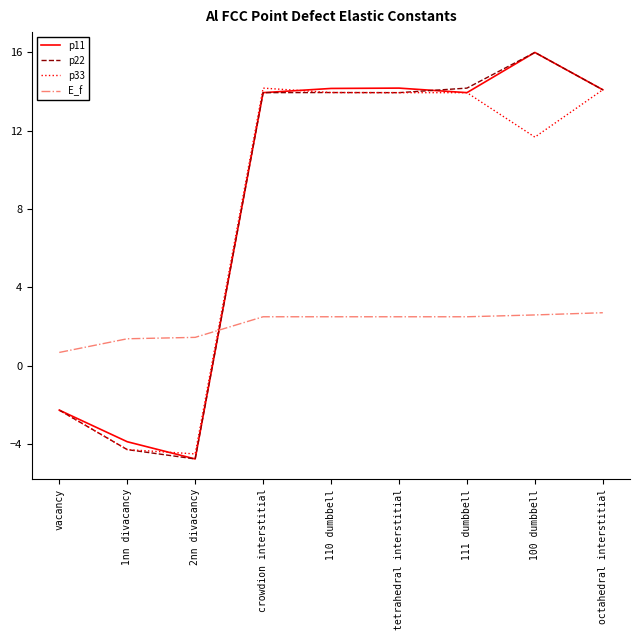

How many distinct data groups are displayed?

4